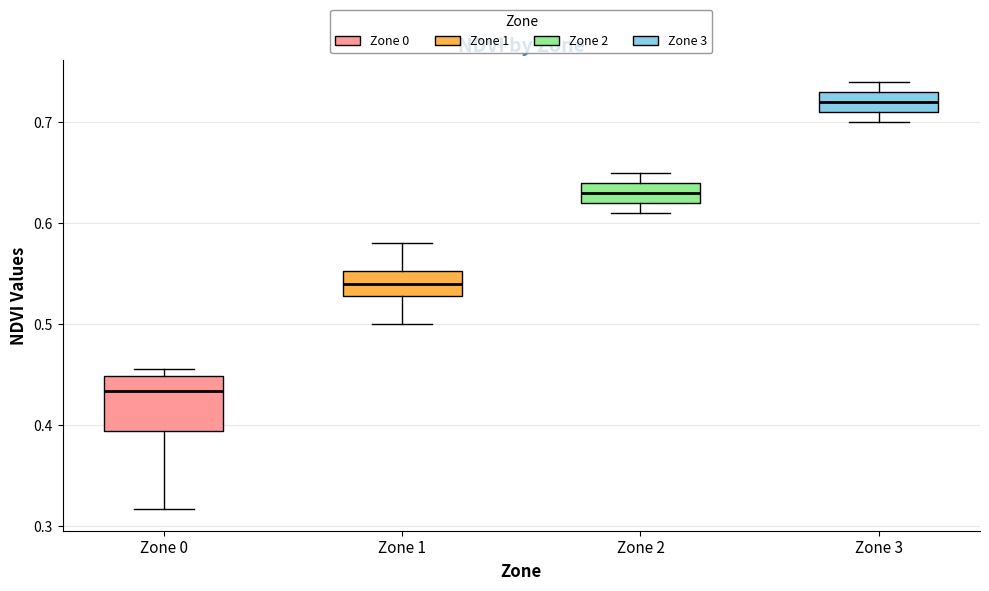

Reading left to right, read every box against the y-axis: the position of its median line, the range the box covers, and the ends of its whiskers. The values are not printed on the chart, so give them approximately, as read against the axis.

Zone 0: median 0.43, box 0.39 to 0.45, whiskers 0.32 to 0.46
Zone 1: median 0.54, box 0.53 to 0.55, whiskers 0.50 to 0.58
Zone 2: median 0.63, box 0.62 to 0.64, whiskers 0.61 to 0.65
Zone 3: median 0.72, box 0.71 to 0.73, whiskers 0.70 to 0.74